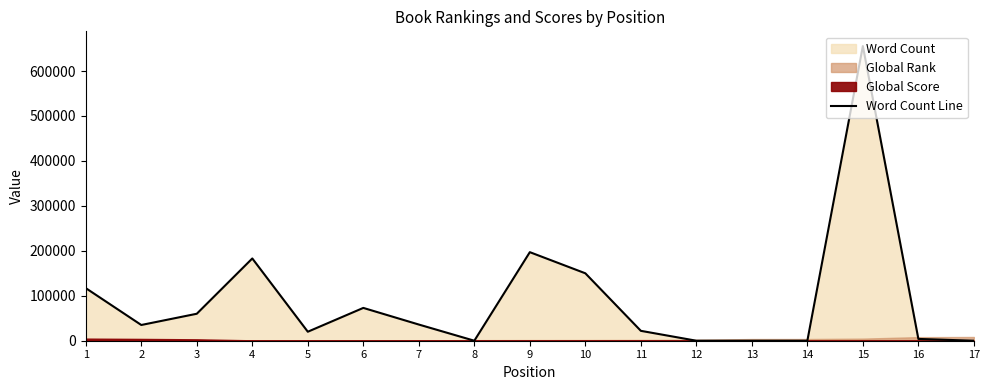

What is the maximum value shown in the chart?

655478